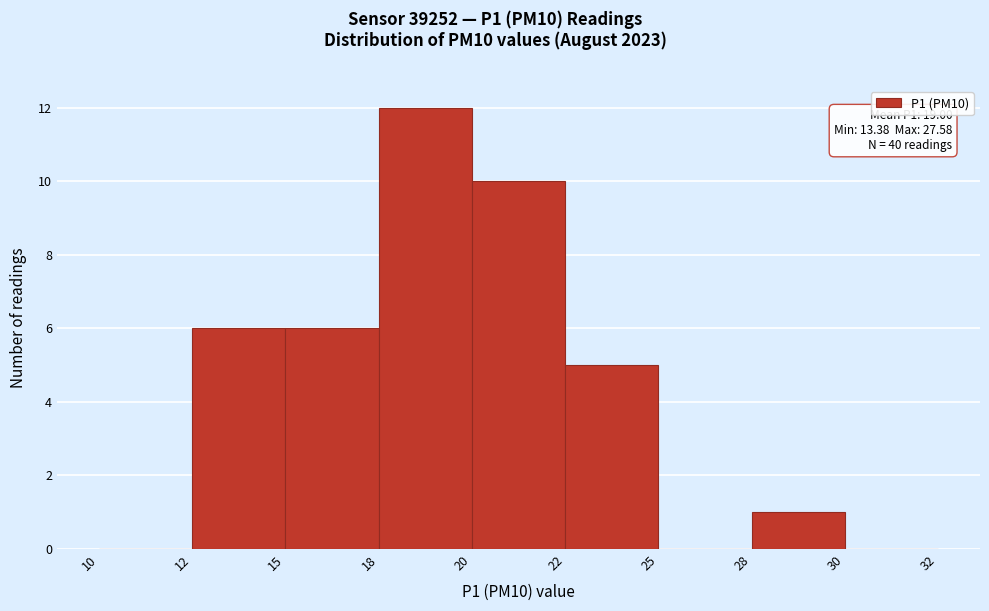

Reading left to right, transcribe all the data shown in this chart.

10=0	12=6	15=6	18=12	20=10	22=5	25=0	28=1	30=0